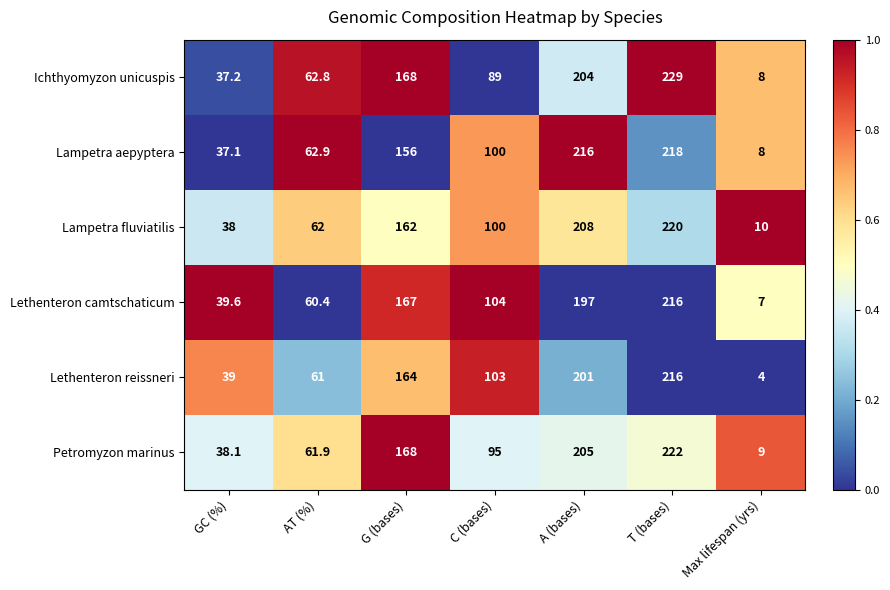

The value of Lethenteron reissneri at GC (%) is 23.0. True or false?

False